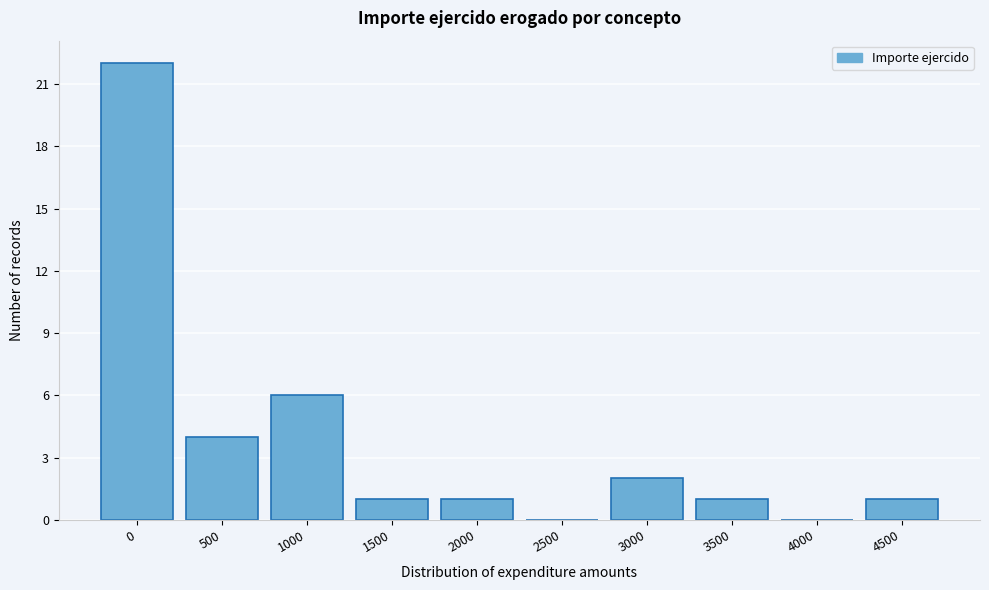

Reading right to left, list all the values displayed in this chart.

4500=1	4000=0	3500=1	3000=2	2500=0	2000=1	1500=1	1000=6	500=4	0=22